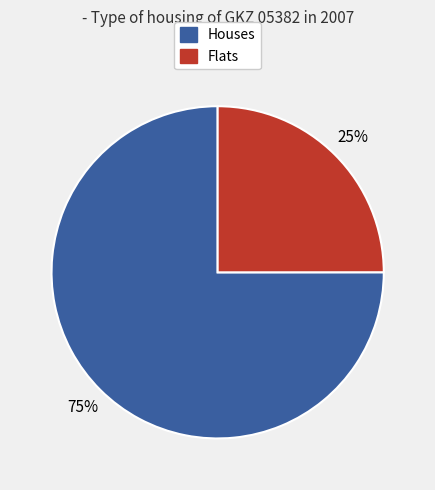

Does any single category account for the majority?

Yes